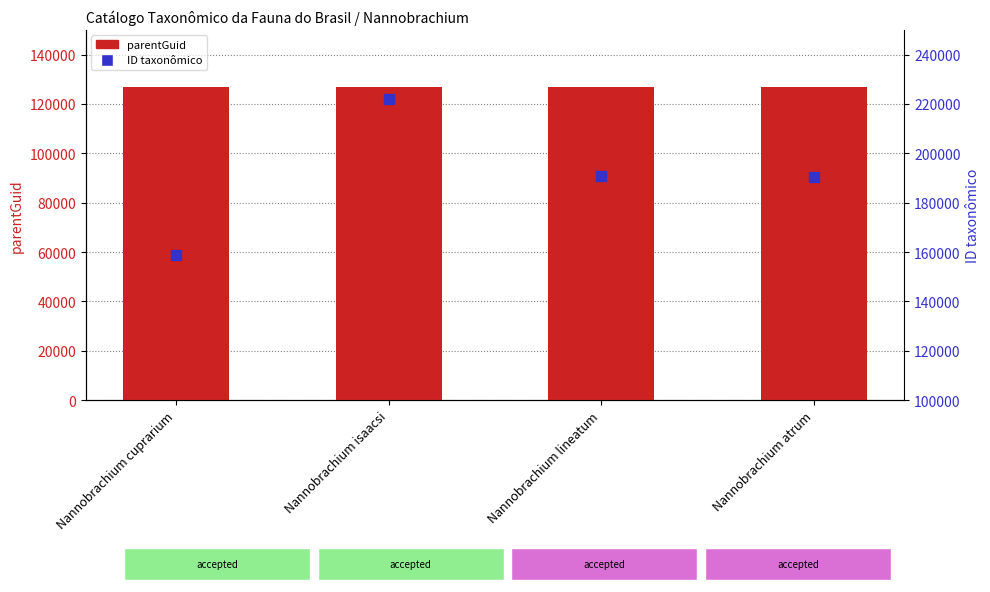

Which series has the largest total across all categories?

ID taxonômico